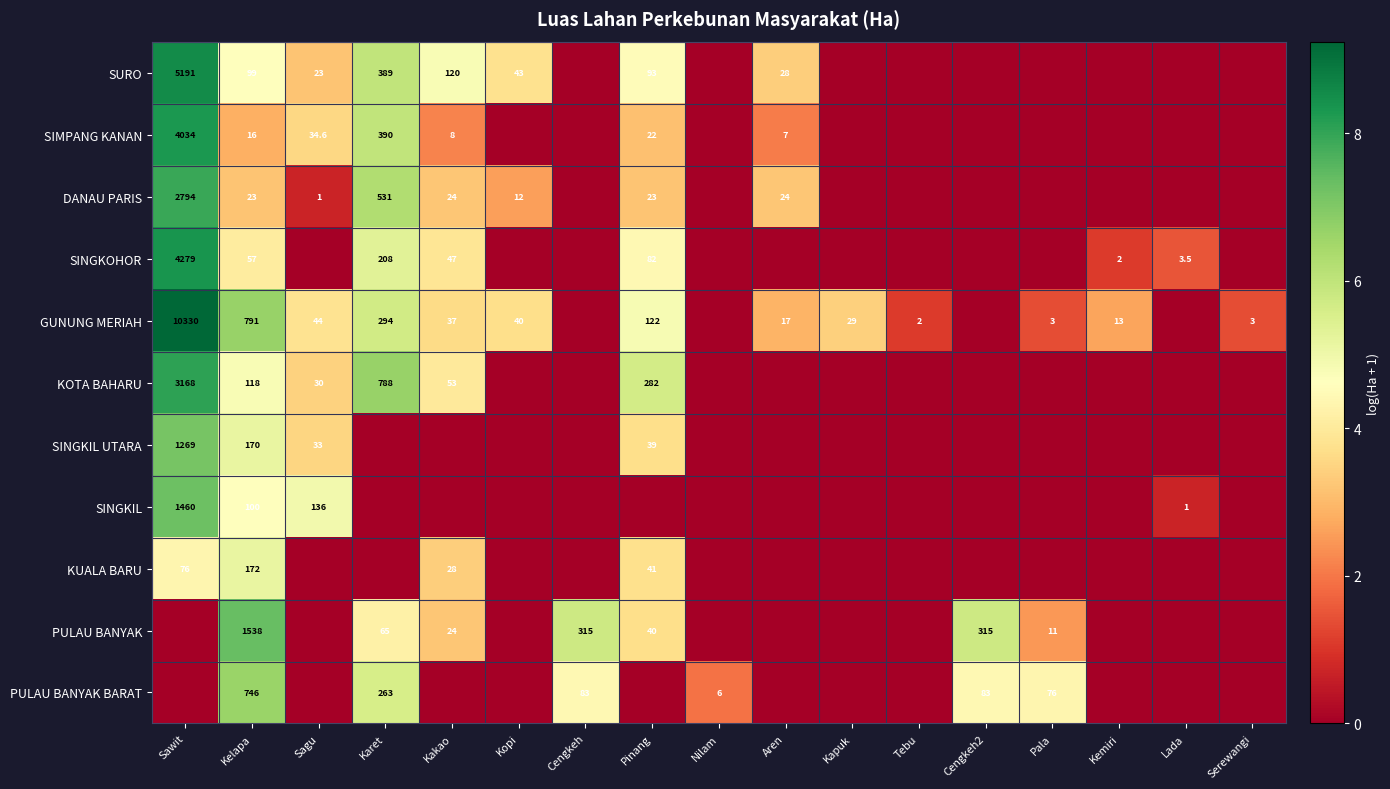

Which has a higher value, Sawit or Karet?

Sawit